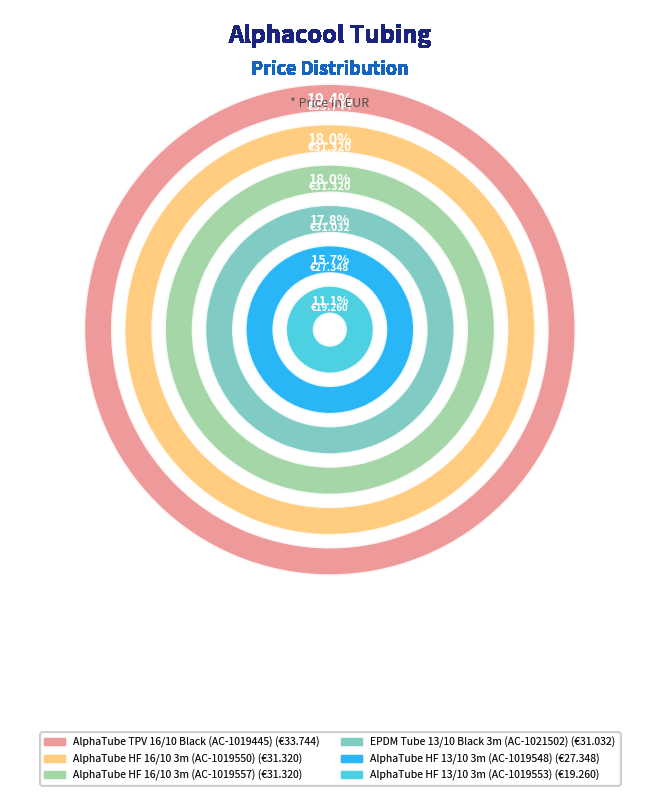

To the nearest percent, what percentage of the pie is AlphaTube HF 13/10 3m (AC-1019548)?

16%